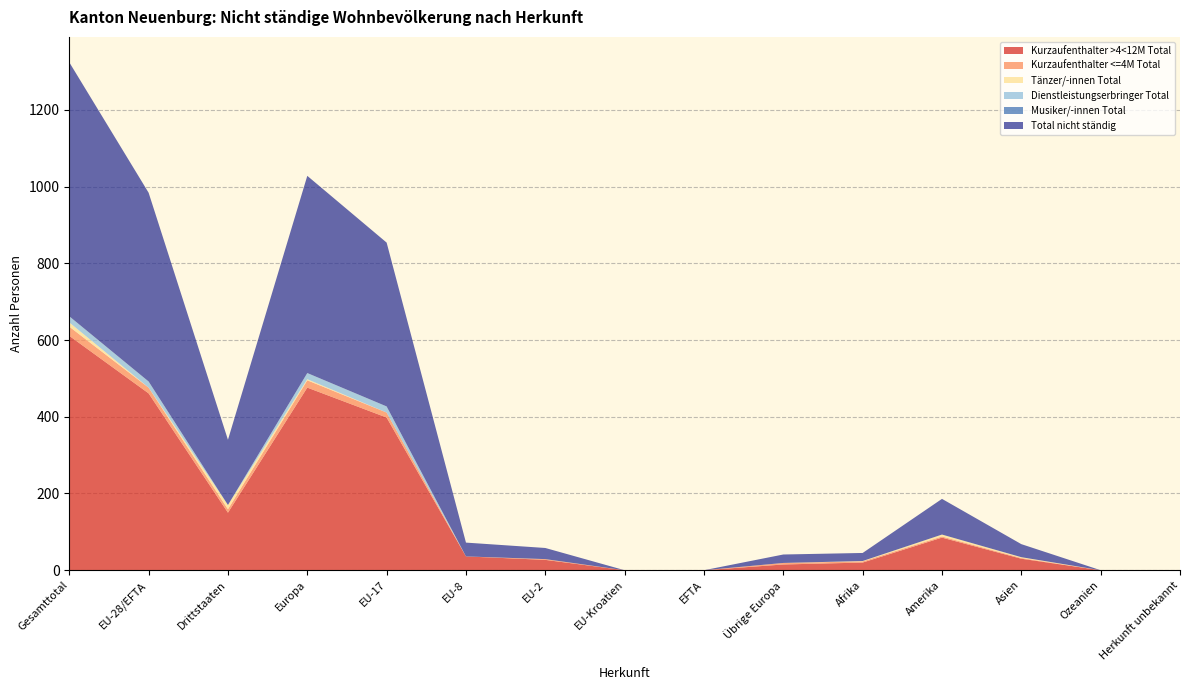

Reading right to left, list all the values displayed in this chart.

Kurzaufenthalter >4<12M Total: Herkunft unbekannt=0	Ozeanien=0	Asien=30	Amerika=85	Afrika=20	Übrige Europa=15	EFTA=0	EU-Kroatien=0	EU-2=27	EU-8=36	EU-17=398	Europa=476	Drittstaaten=150	EU-28/EFTA=461	Gesamttotal=611
Kurzaufenthalter <=4M Total: Herkunft unbekannt=0	Ozeanien=0	Asien=2	Amerika=3	Afrika=3	Übrige Europa=4	EFTA=0	EU-Kroatien=0	EU-2=2	EU-8=0	EU-17=13	Europa=19	Drittstaaten=9	EU-28/EFTA=15	Gesamttotal=24
Tänzer/-innen Total: Herkunft unbekannt=0	Ozeanien=0	Asien=2	Amerika=5	Afrika=1	Übrige Europa=0	EFTA=0	EU-Kroatien=0	EU-2=0	EU-8=0	EU-17=0	Europa=3	Drittstaaten=11	EU-28/EFTA=0	Gesamttotal=11
Dienstleistungserbringer Total: Herkunft unbekannt=0	Ozeanien=0	Asien=0	Amerika=0	Afrika=0	Übrige Europa=0	EFTA=0	EU-Kroatien=0	EU-2=0	EU-8=0	EU-17=16	Europa=16	Drittstaaten=0	EU-28/EFTA=16	Gesamttotal=16
Musiker/-innen Total: Herkunft unbekannt=0	Ozeanien=0	Asien=0	Amerika=0	Afrika=0	Übrige Europa=0	EFTA=0	EU-Kroatien=0	EU-2=0	EU-8=0	EU-17=0	Europa=0	Drittstaaten=0	EU-28/EFTA=0	Gesamttotal=0
Total nicht ständig: Herkunft unbekannt=0	Ozeanien=0	Asien=34	Amerika=93	Afrika=21	Übrige Europa=22	EFTA=0	EU-Kroatien=0	EU-2=29	EU-8=36	EU-17=427	Europa=514	Drittstaaten=170	EU-28/EFTA=492	Gesamttotal=662